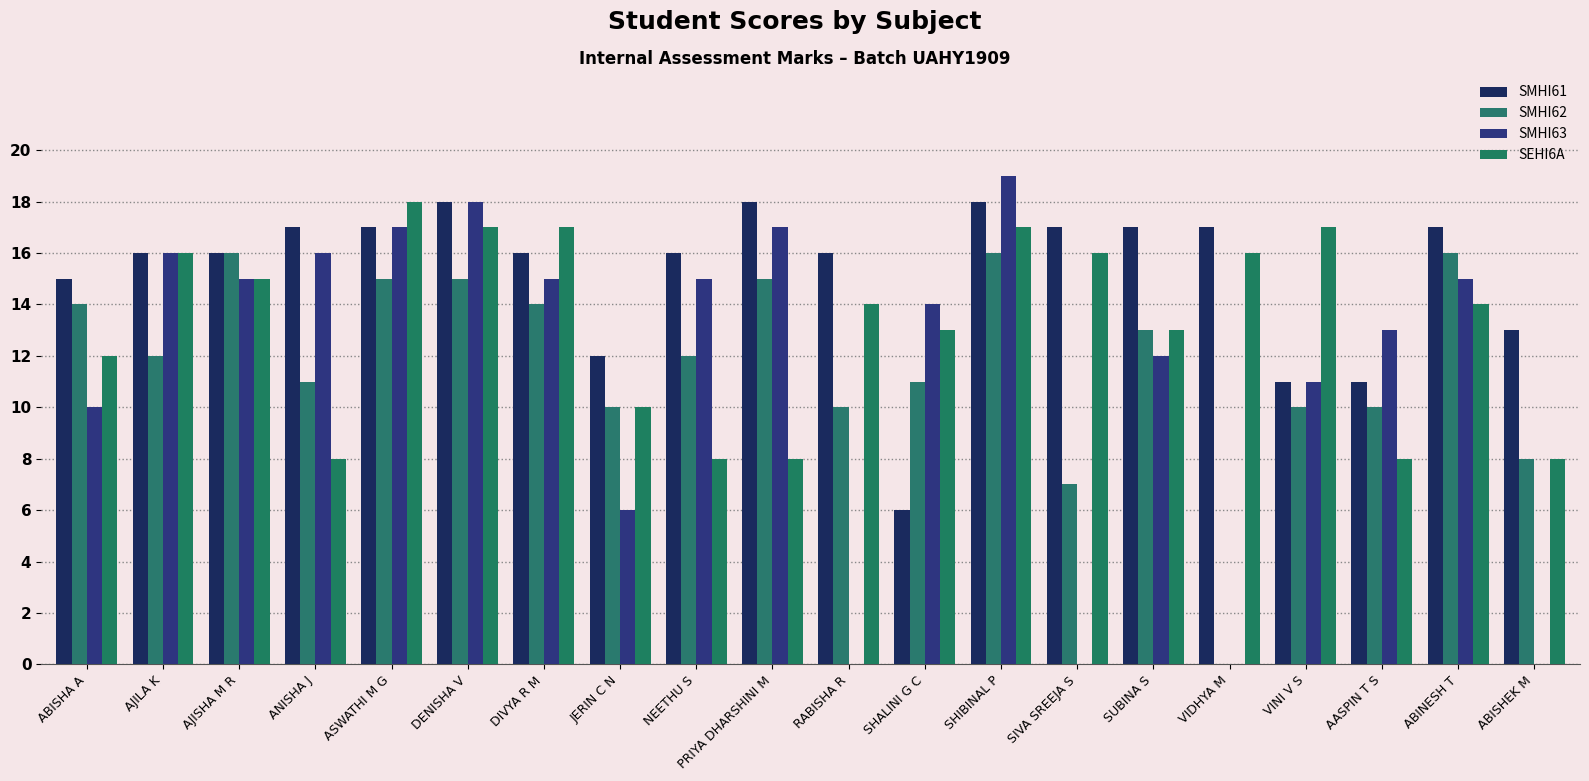

Which series has the largest range (max minus min)?

SMHI63